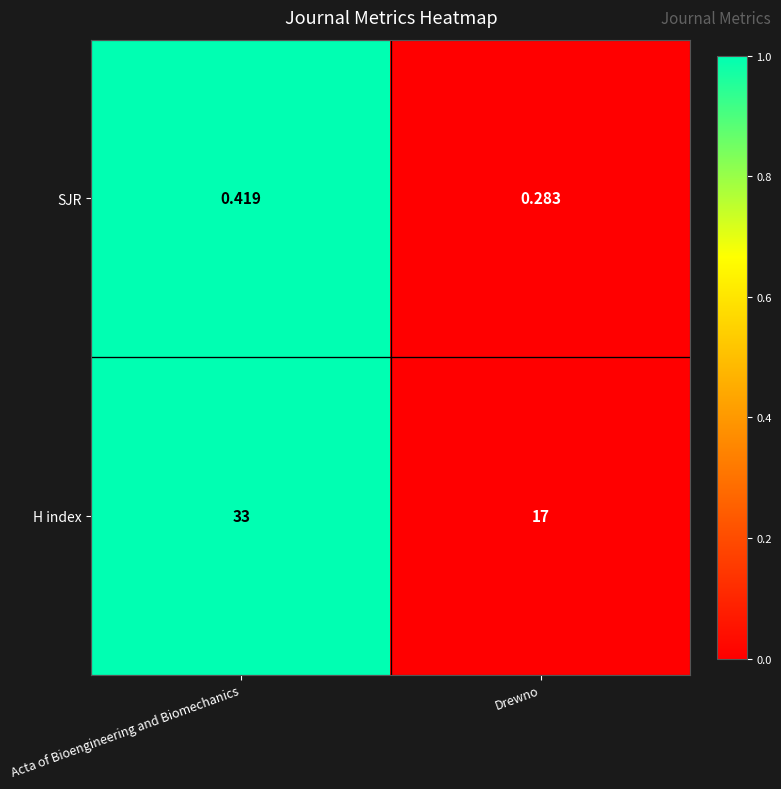

Which series changed the most between Acta of Bioengineering and Biomechanics and Drewno?

H index